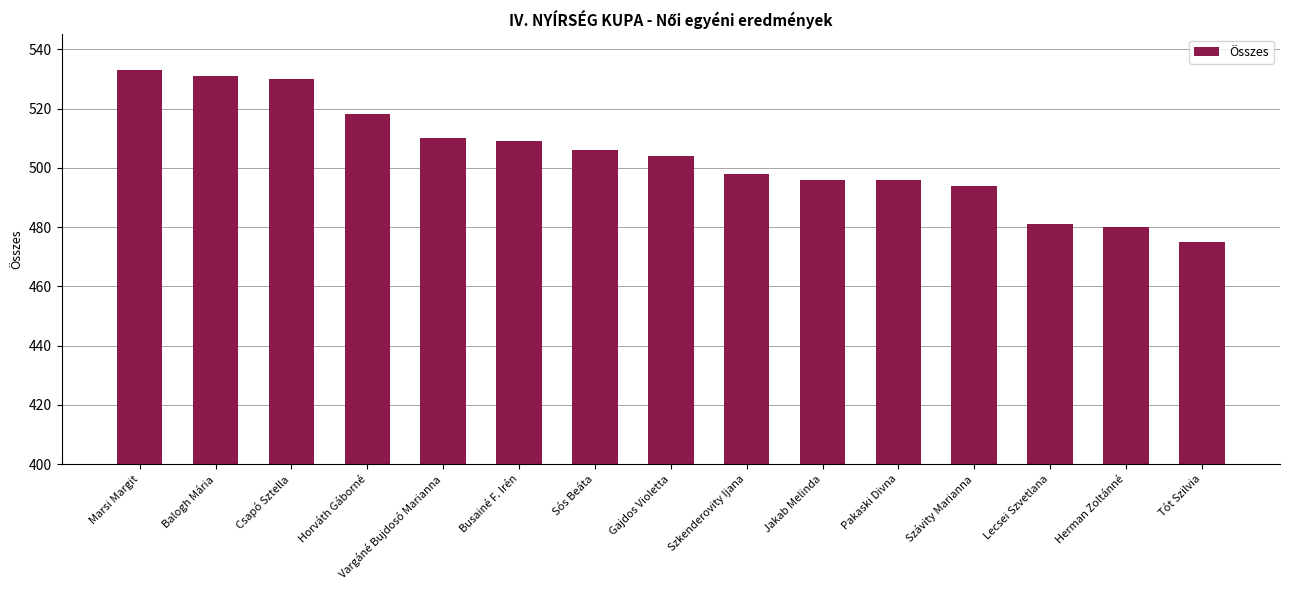

At which label is the value closest to 504?

Gajdos Violetta